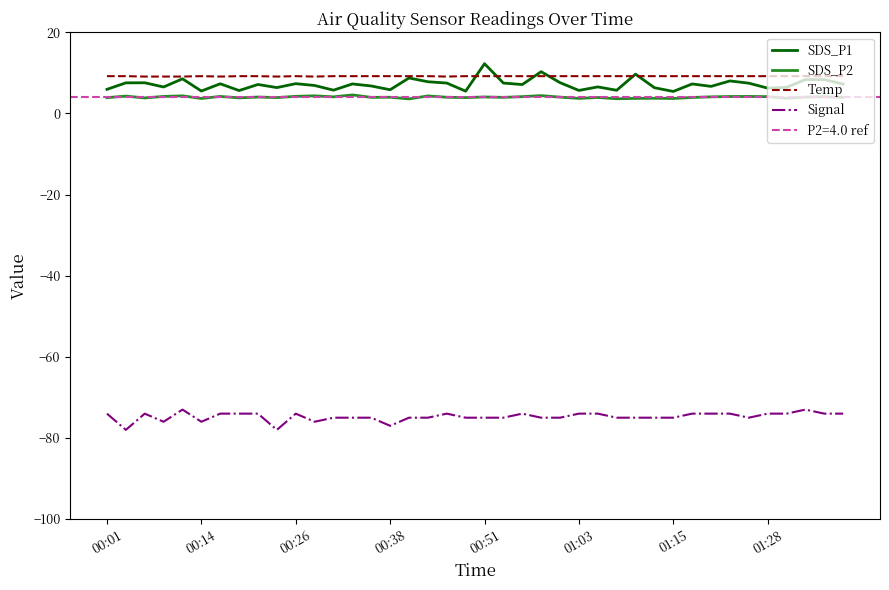

Does the chart have visible grid lines?

No